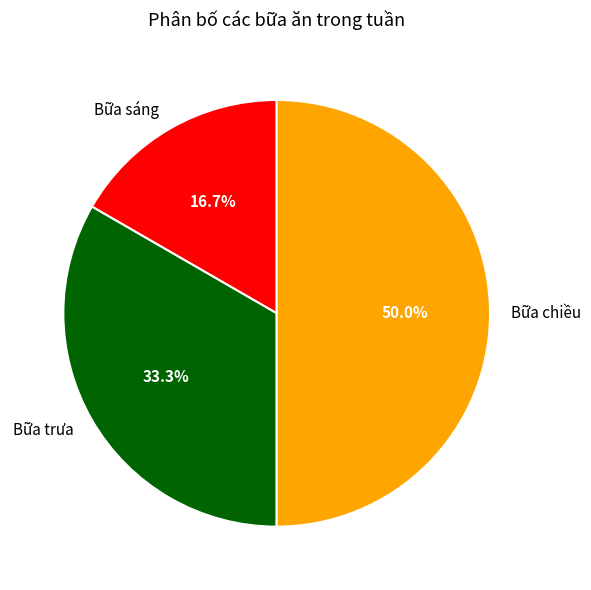

Which slice is the smallest?

Bữa sáng